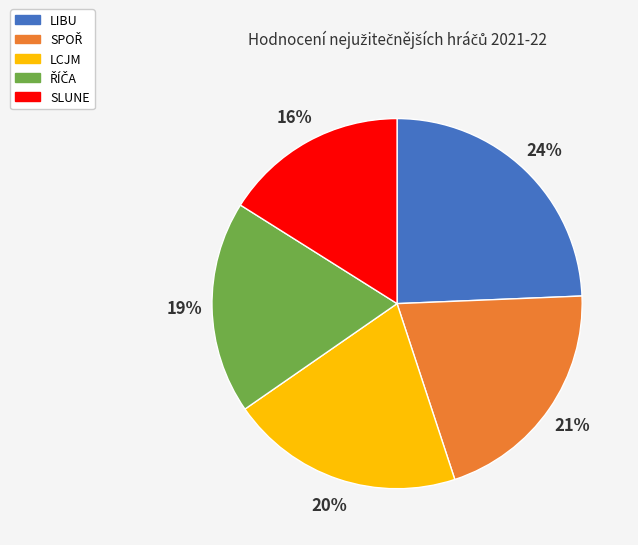

Which slice is the largest?

LIBU